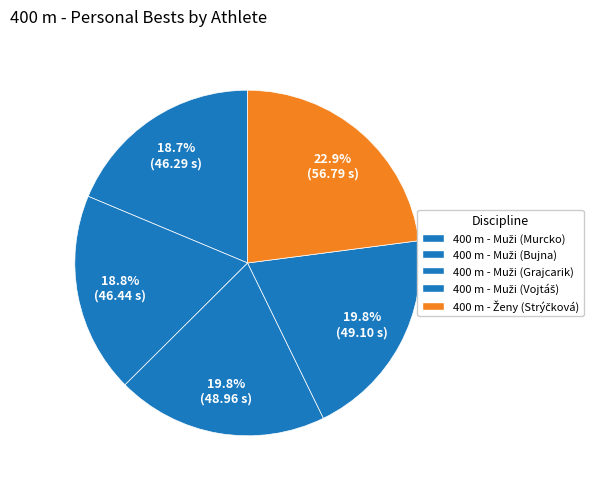

What is the largest slice in the pie chart?

400 m - Ženy (Strýčková Viktória)